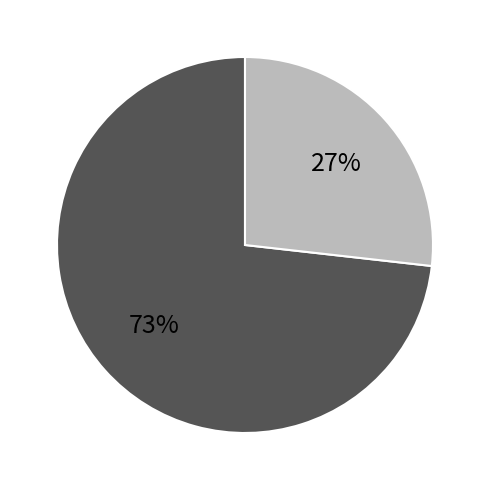

Is there a majority slice in this chart?

Yes